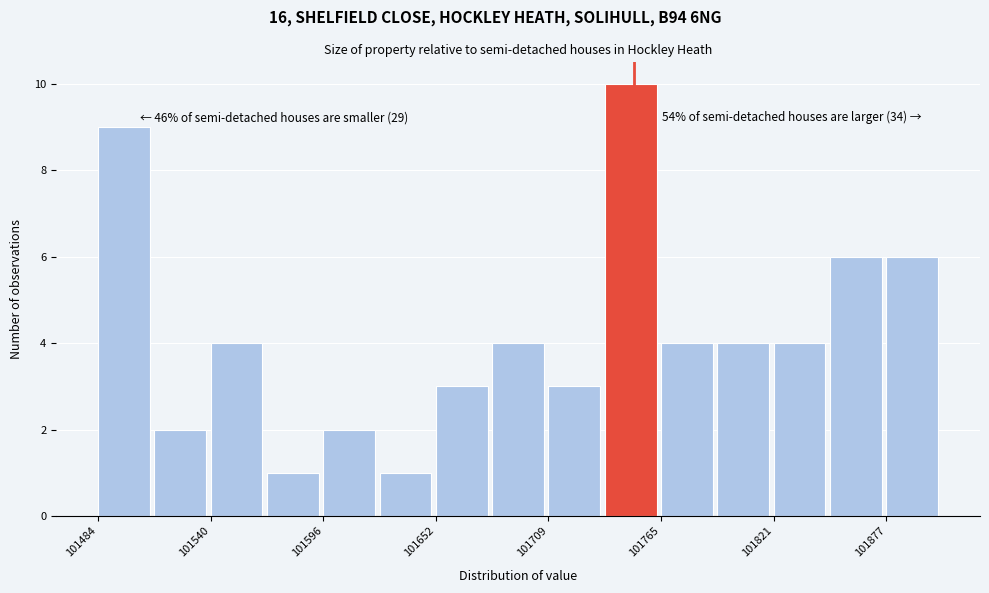

Around what value on the x-axis is the tallest bar? Give the approximate position of its centre, as read against the axis.

101750